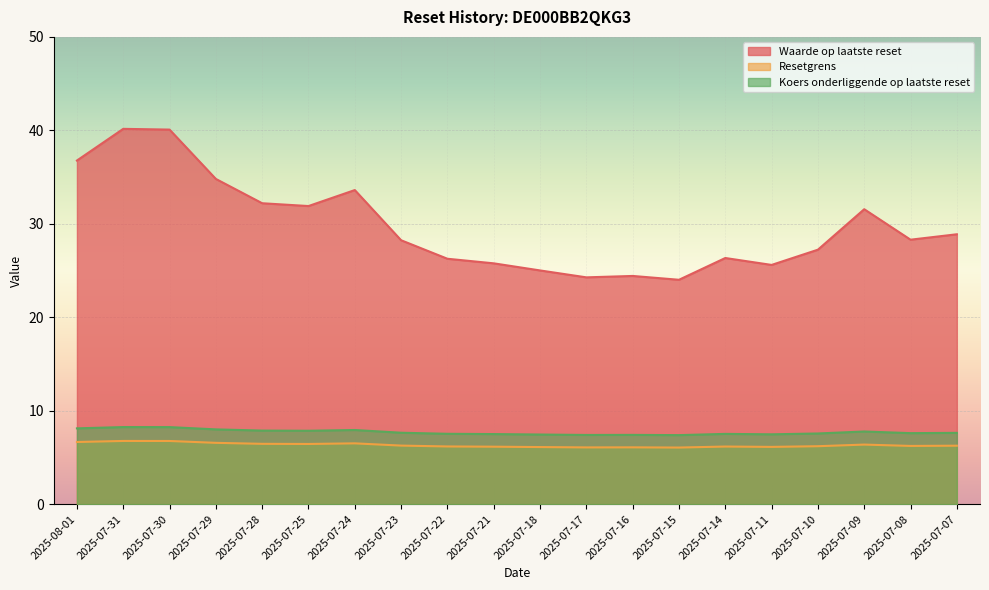

The Resetgrens series shows 3.1 at 2025-07-15. True or false?

False